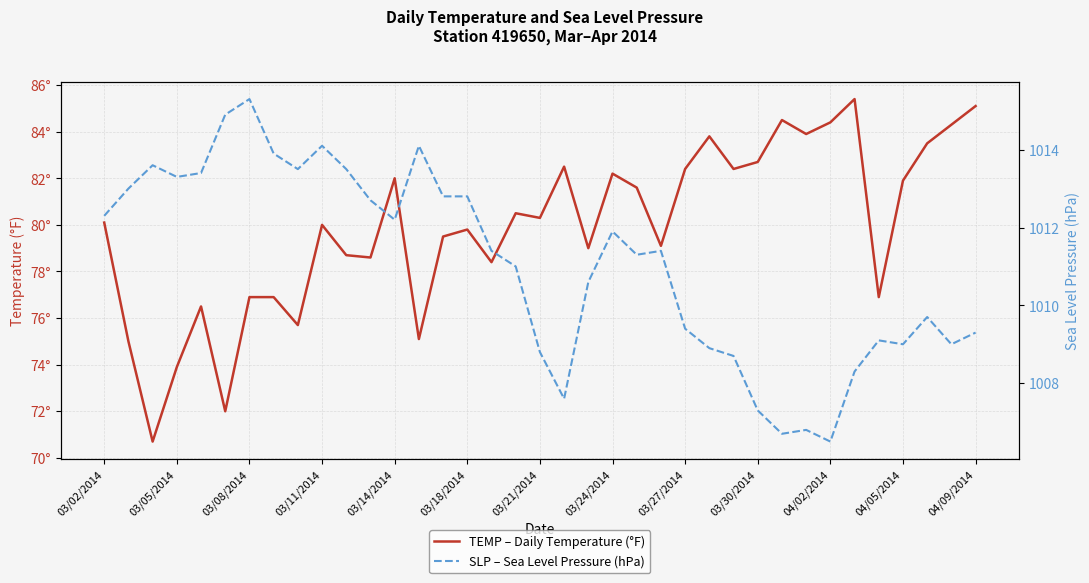

Rank the series by their average value, from lowest to highest.

TEMP – Daily Temperature (°F), SLP – Sea Level Pressure (hPa)